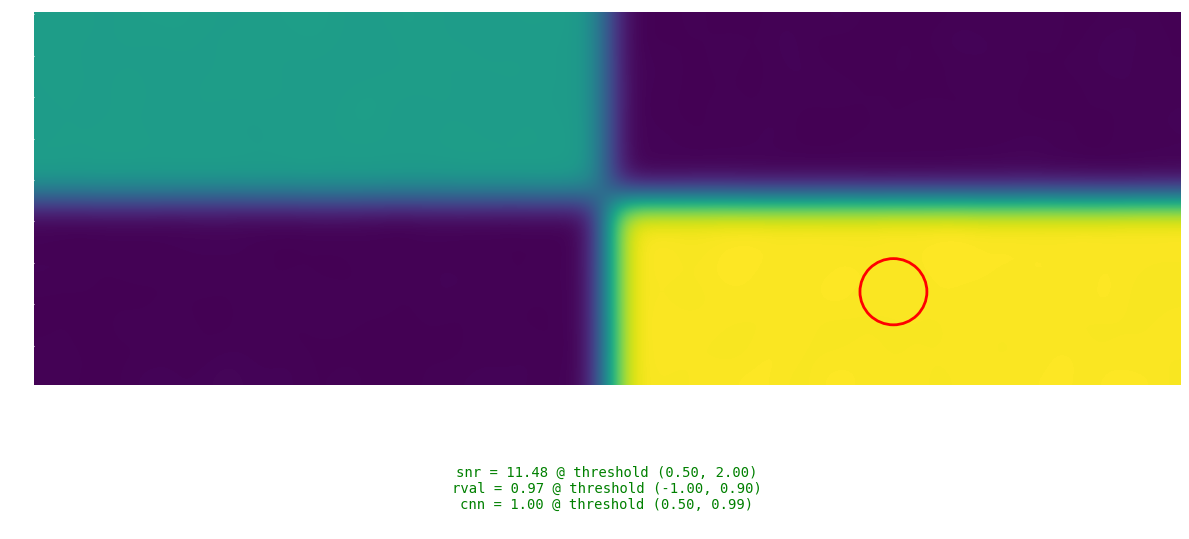

Is it true that 423f318f6f2fc8e9dc333cb620efa8da405358f equals 2 at direction?

False